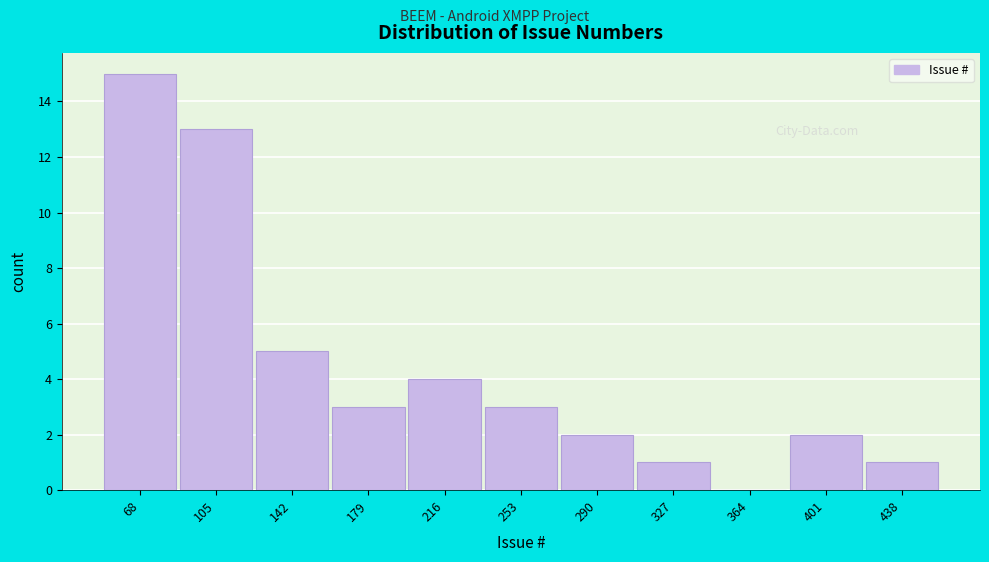

Reading left to right, what are all the values shown in this chart?

68=15	105=13	142=5	179=3	216=4	253=3	290=2	327=1	364=0	401=2	438=1